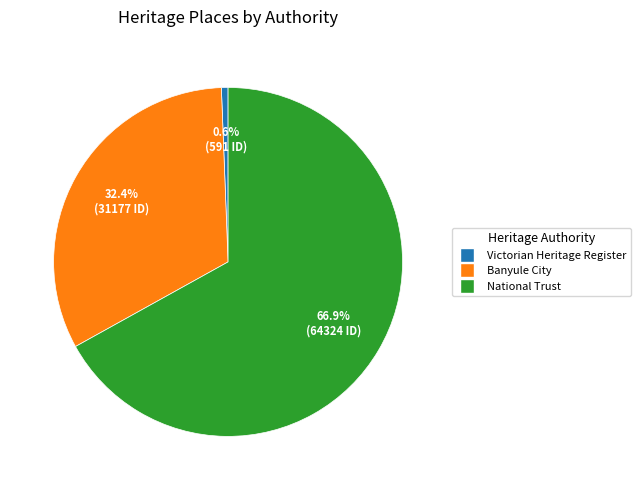

Count the number of slices in the pie.

3